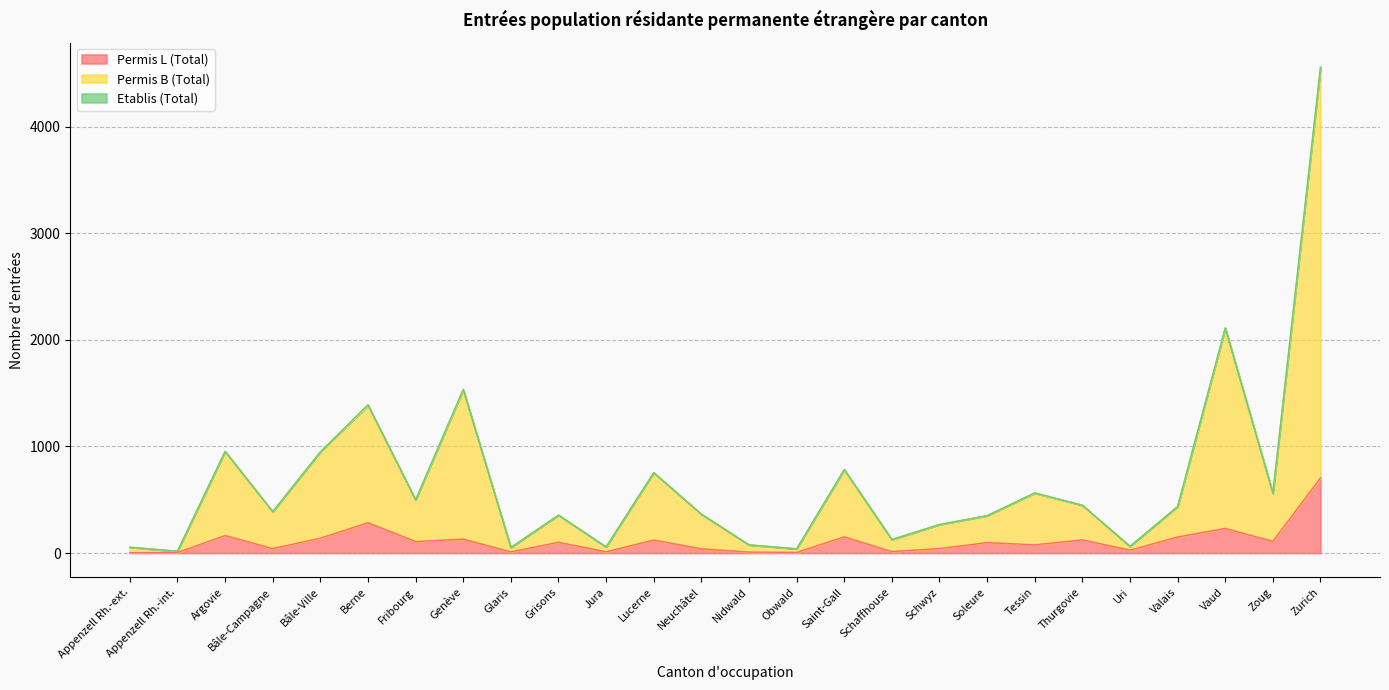

What is the total value across all series at Neuchâtel?

365